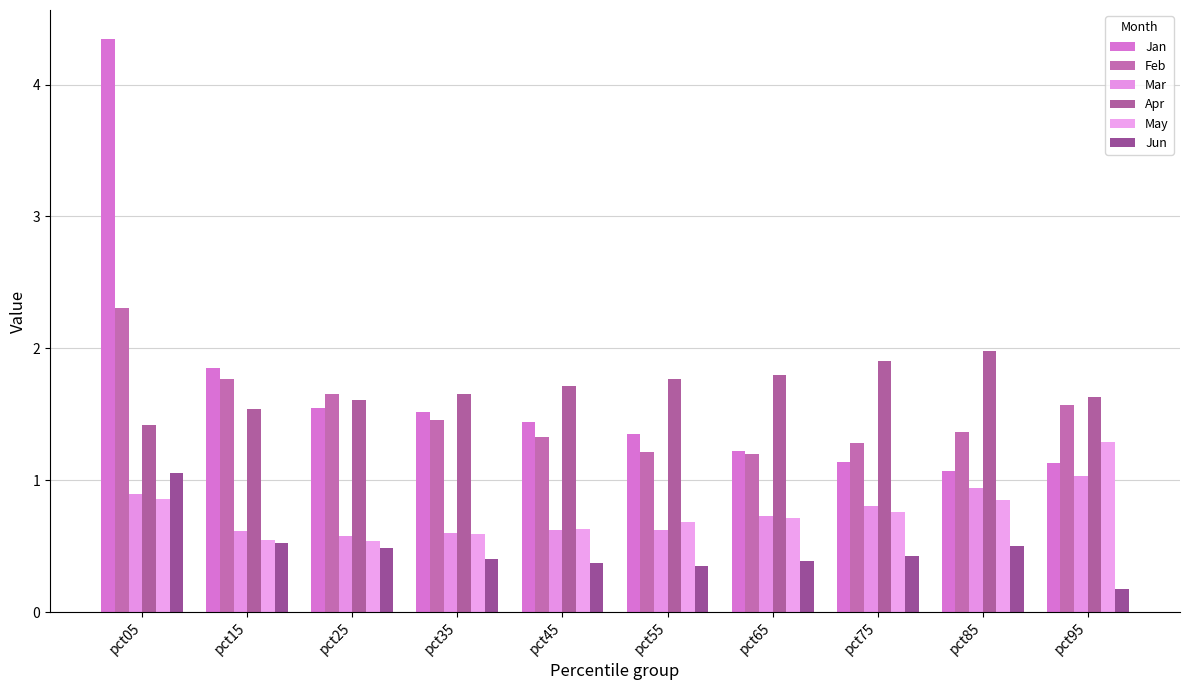

The value of Jan at pct05 is 2.7. True or false?

False